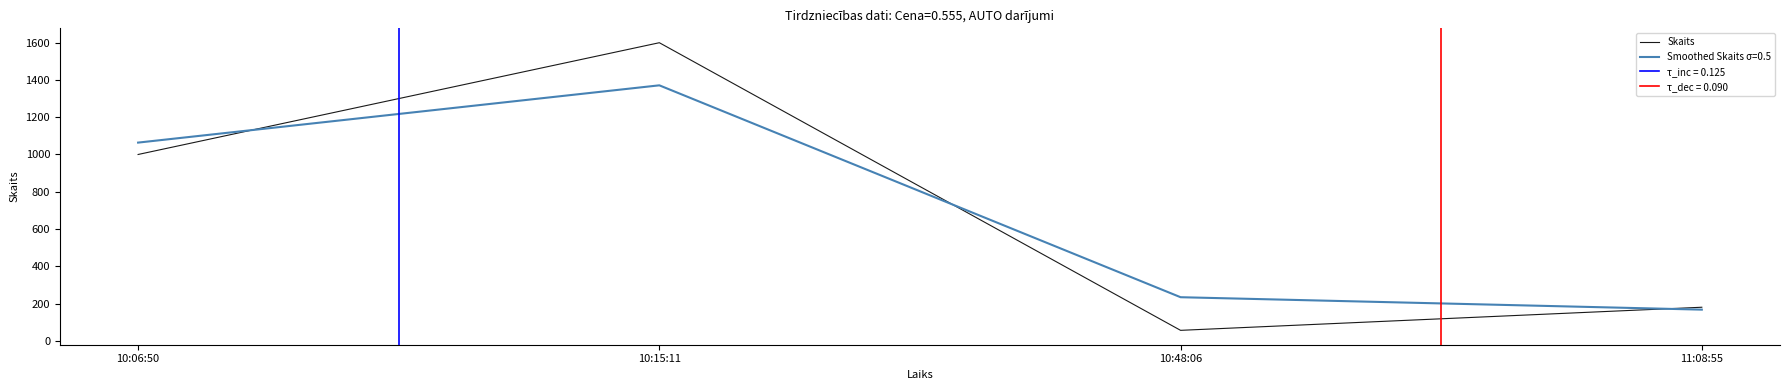

What is the value of the 2nd point from the left?

1600